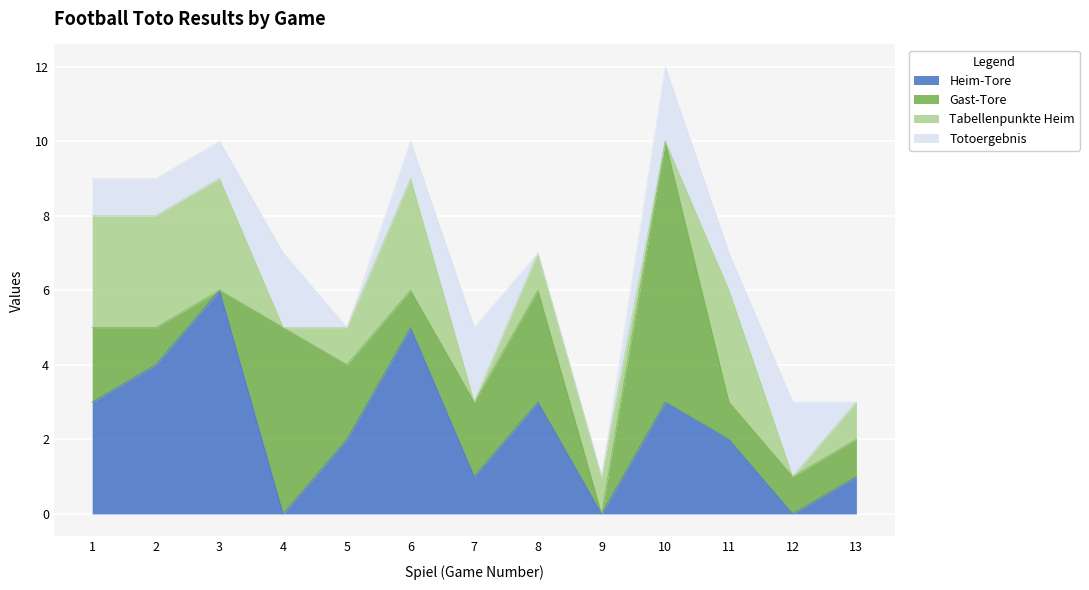

Where is the first local maximum for Tabellenpunkte Heim?

6